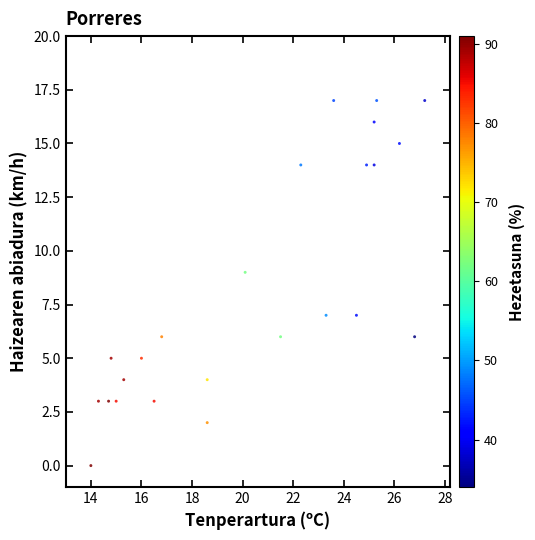

What is the range of Y values (max minus min)?

17